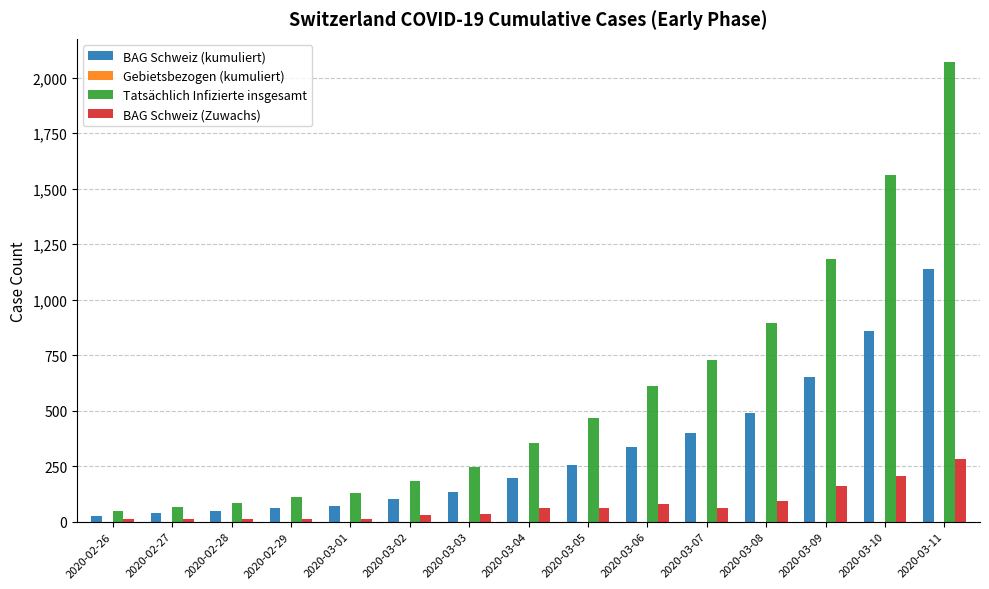

What is the difference between the highest and lowest values at 2020-03-05?

405